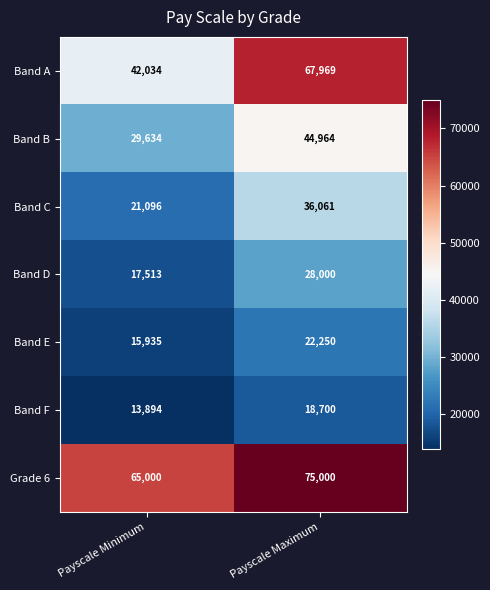

Which series has the largest range (max minus min)?

Band A